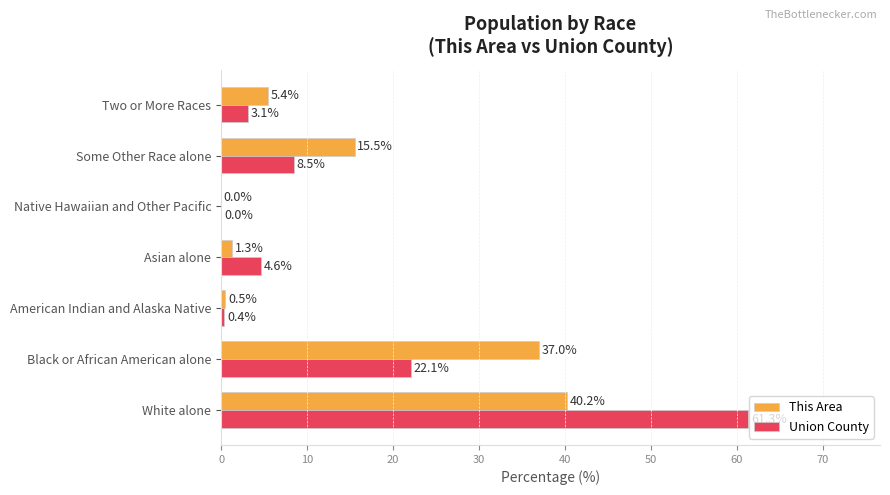

What value does the Union County series have at Asian alone?

4.6